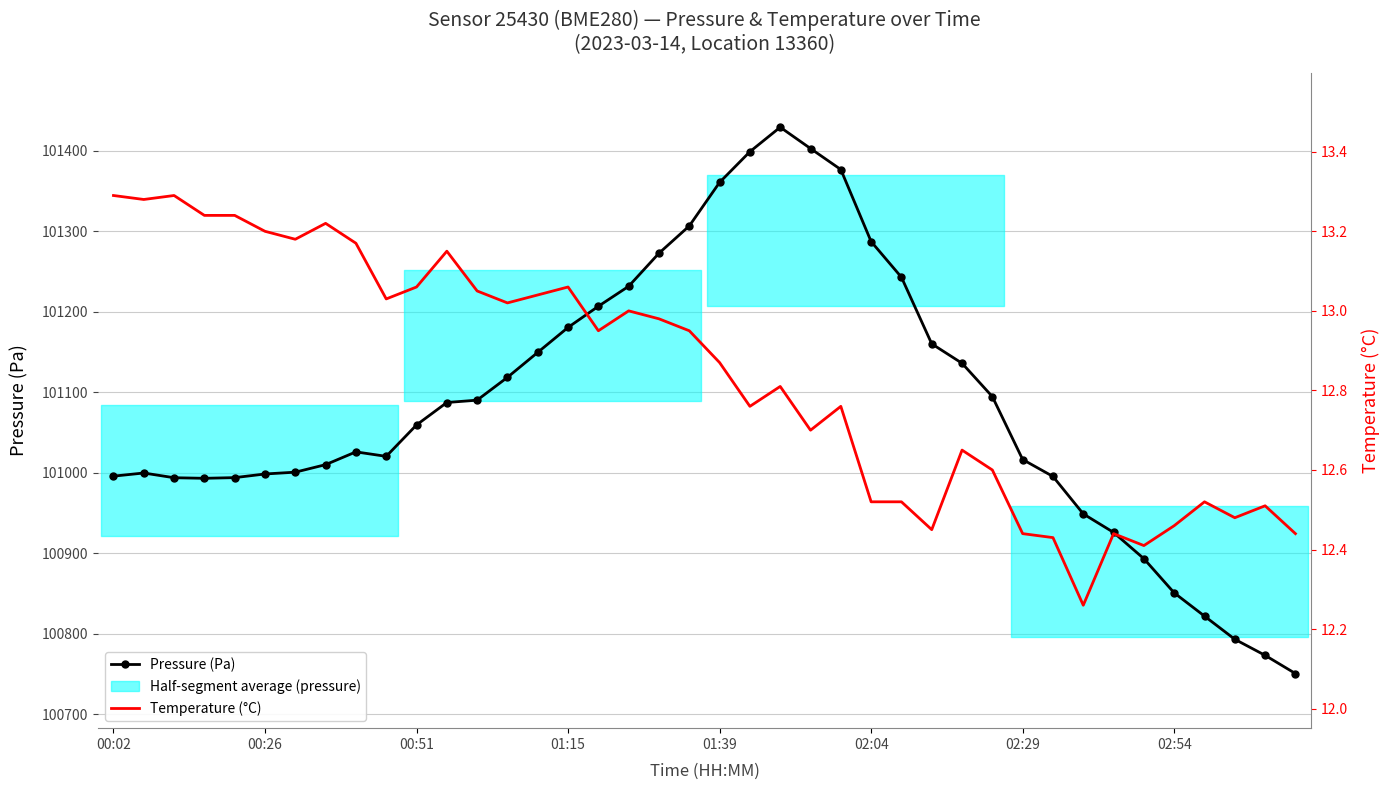

True or false: Temperature (°C) and Pressure (Pa) intersect in this chart.

False